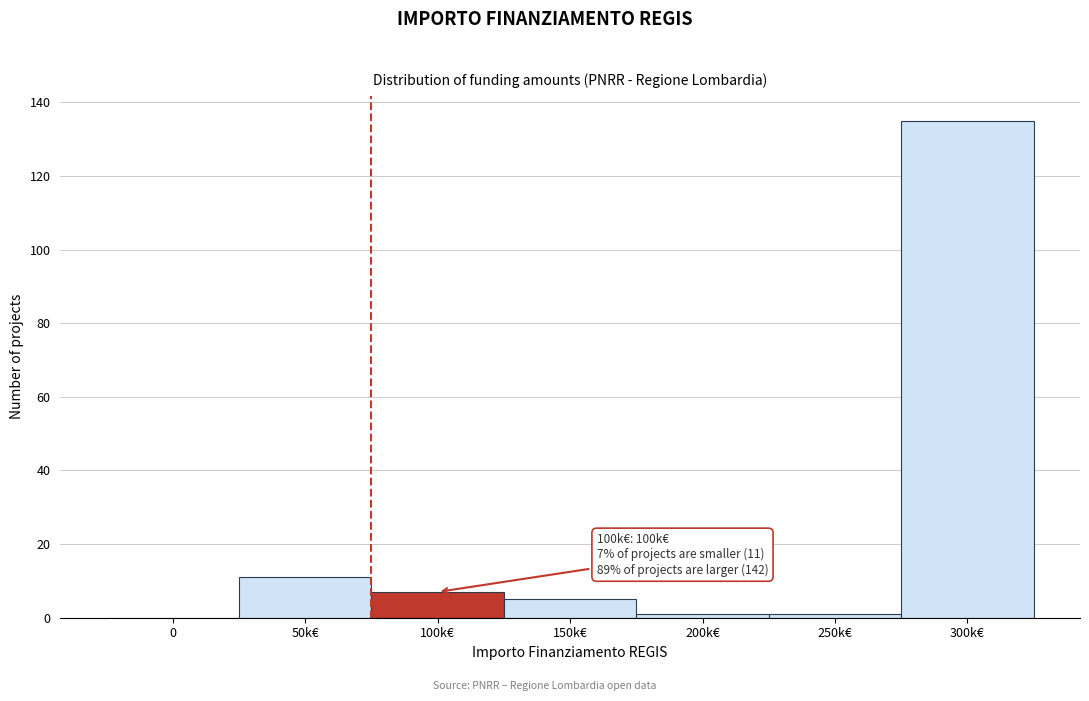

Reading left to right, extract all data points from this chart.

0=0	50k€=11	100k€=7	150k€=5	200k€=1	250k€=1	300k€=135